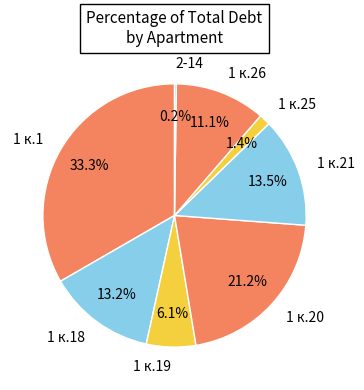

What percentage do 1 к.21 and 1 к.18 together represent?

26.7%